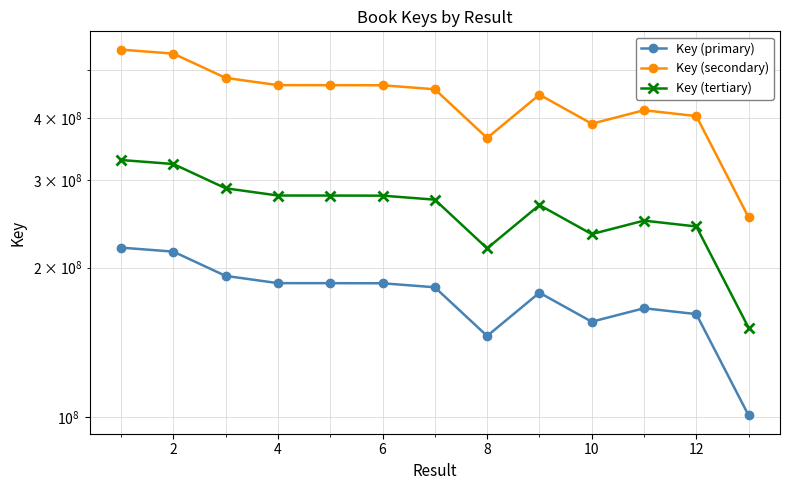

What value does the Key (tertiary) series have at 4, to the nearest 50?

288743600